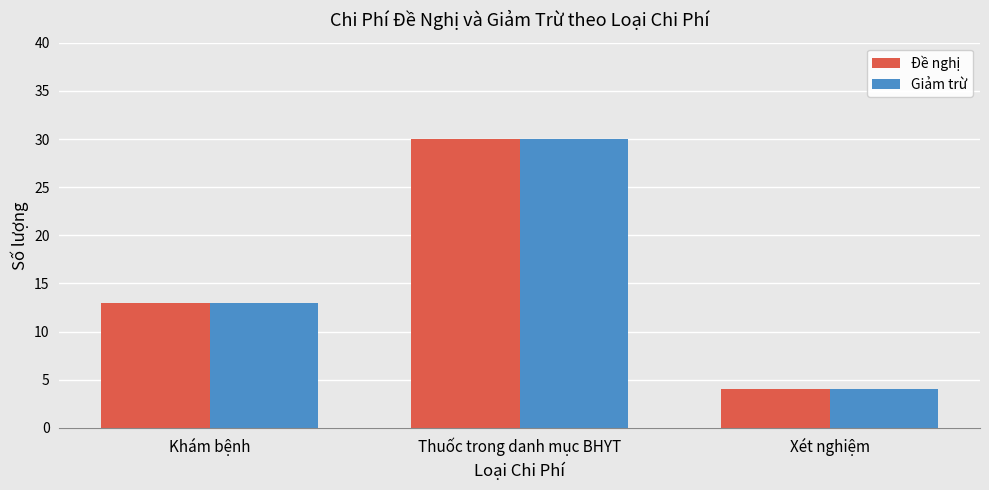

How many data points in Đề nghị are less than 13?

1